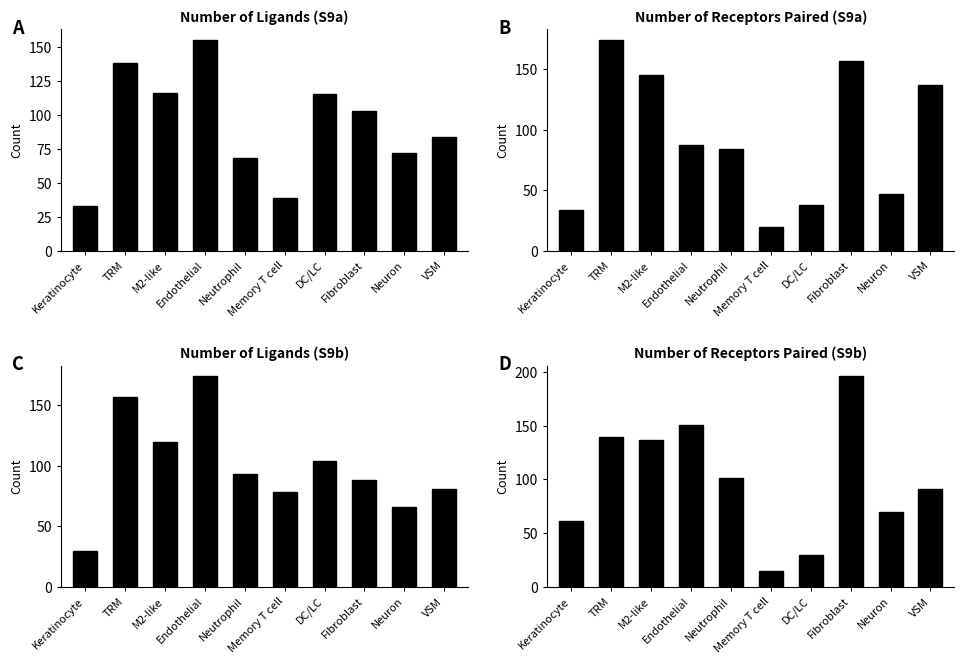

Which label corresponds to the largest value in the chart?

Fibroblast